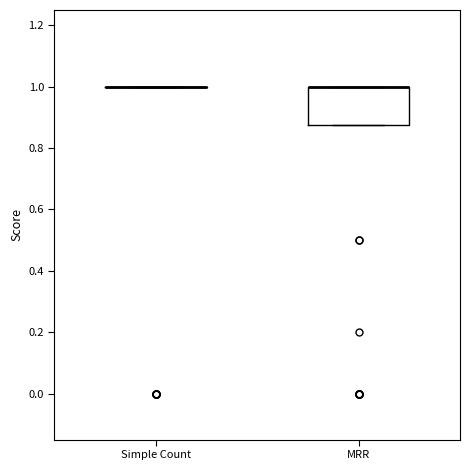

Reading left to right, read every box against the y-axis: the position of its median line, the range the box covers, and the ends of its whiskers. The values are not printed on the chart, so give them approximately, as read against the axis.

Simple Count: box collapsed to a line at 1.00, whiskers 1.00 to 1.00
MRR: median 1.00 (drawn on the box's upper edge), box 0.88 to 1.00, whiskers 0.88 to 1.00